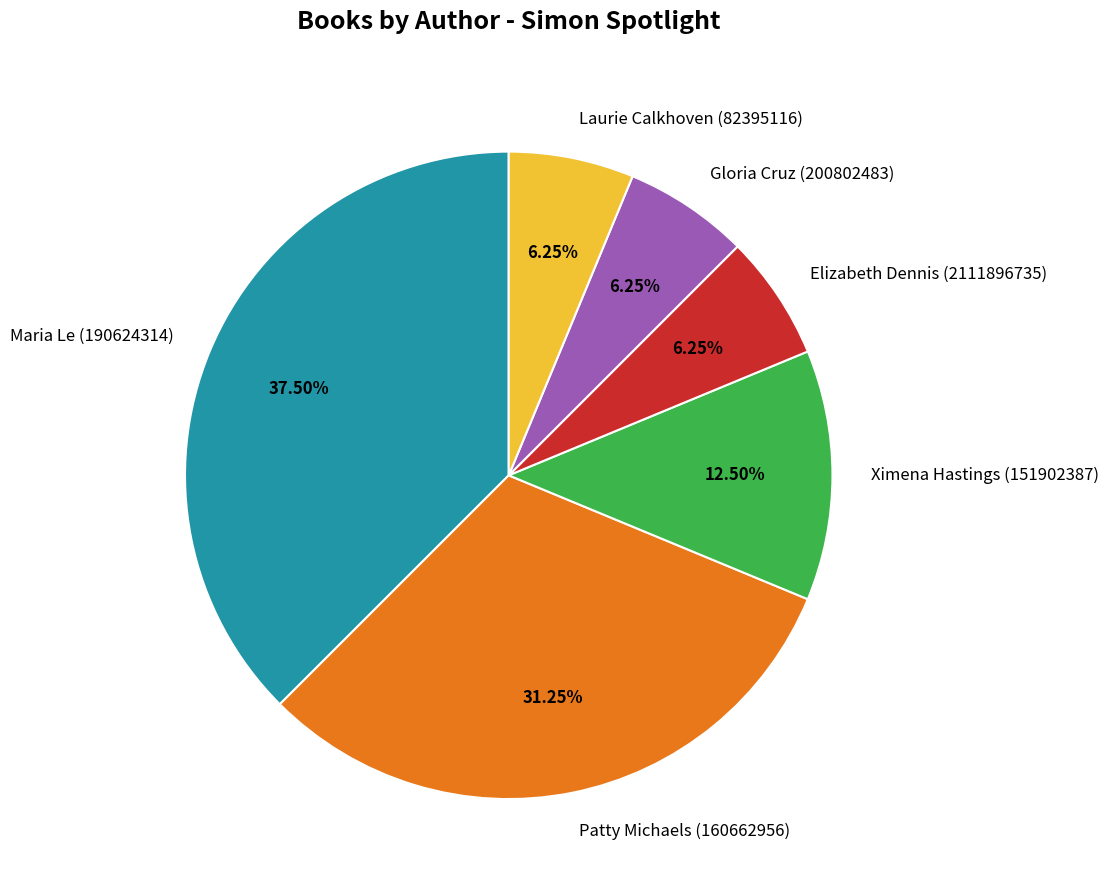

To the nearest percent, what percentage of the pie is Elizabeth Dennis (2111896735)?

6%